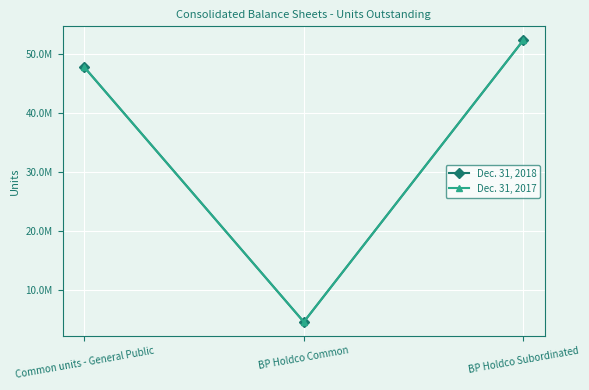

What are all the series names shown in the legend?

Dec. 31, 2018, Dec. 31, 2017